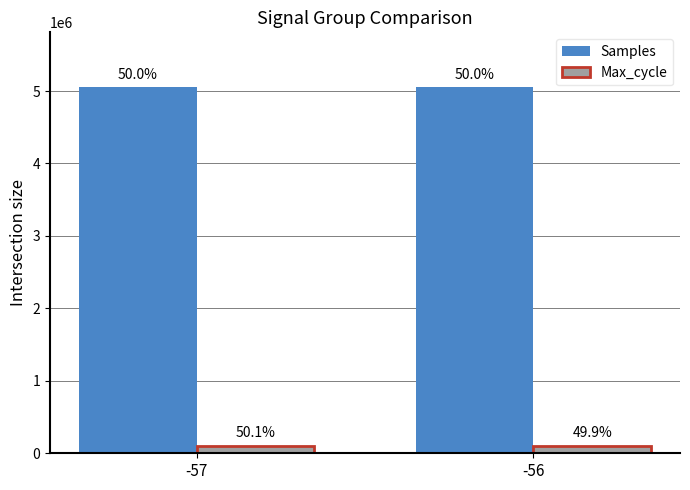

The value of Samples at -57 is 1868245. True or false?

False